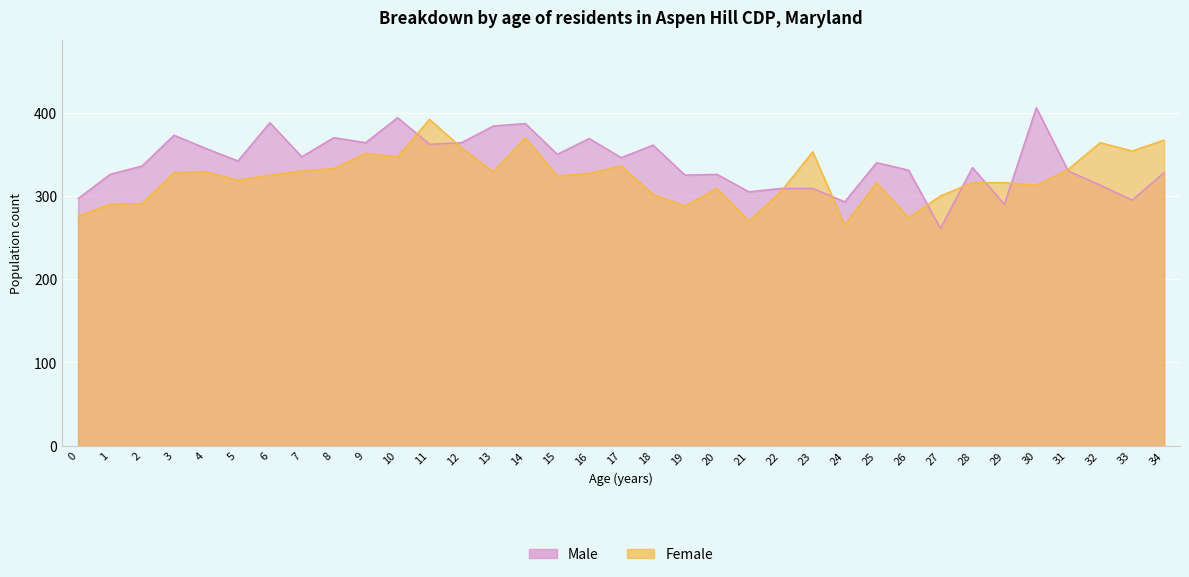

What is the difference between the highest and lowest values at 31?

2